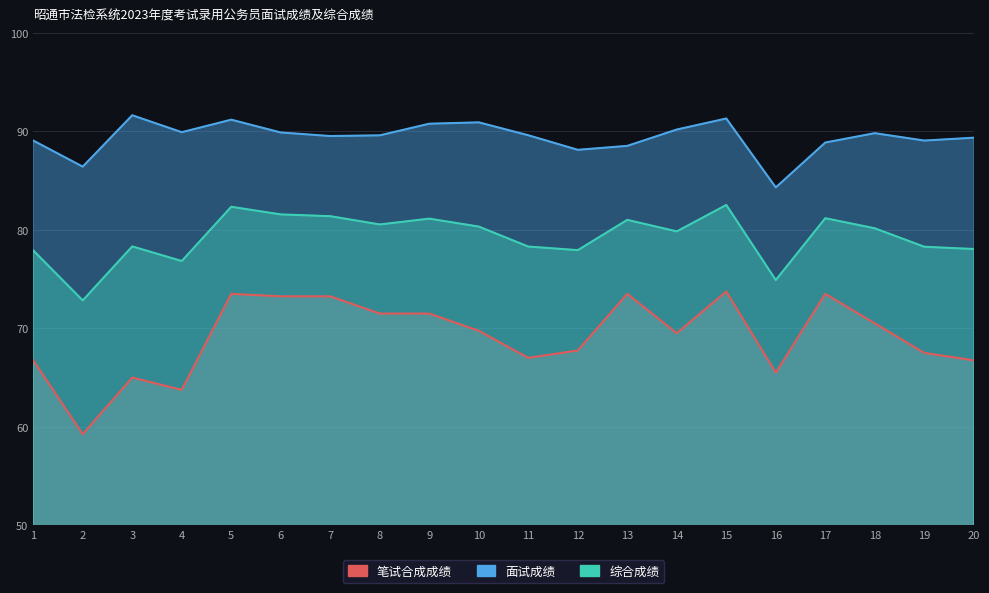

What is the value of the 面试成绩 point at the 1st from the left?

89.1